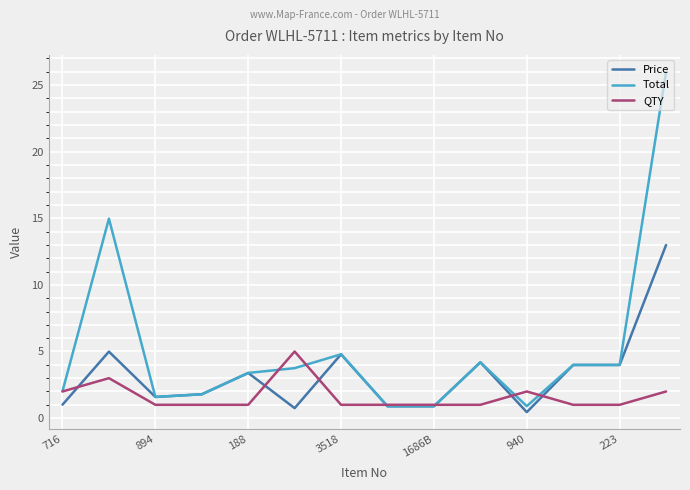

Which series has the widest spread of values?

Total